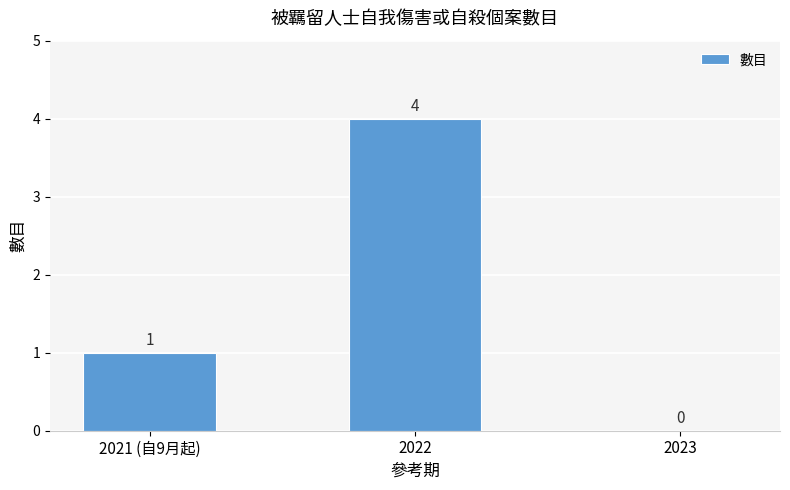

How many values are above zero?

2